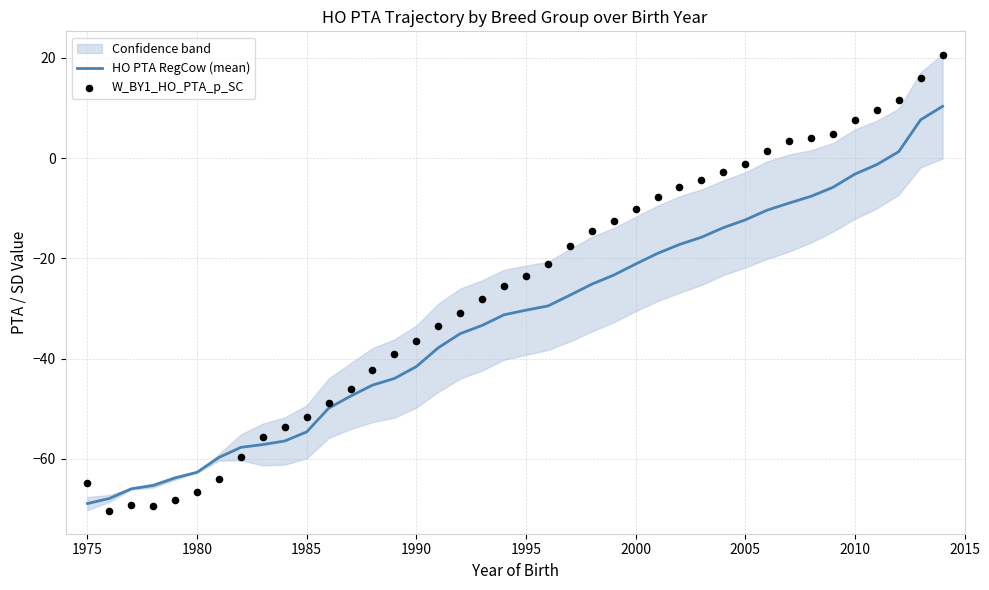

Which series has the largest total across all categories?

W_BY1_HO_PTA_p_SC